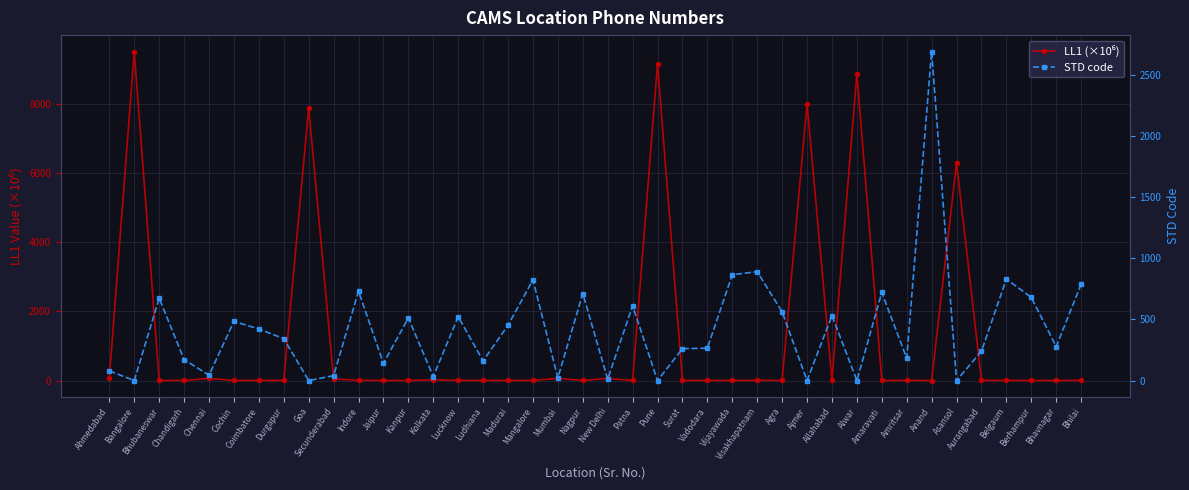

What are all the series names shown in the legend?

LL1 (×10⁶), STD code